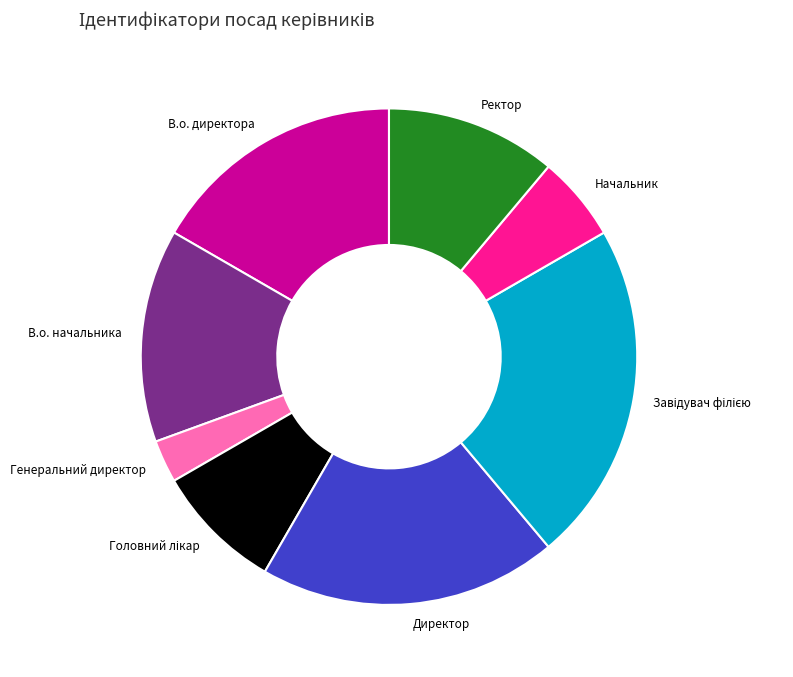

How many segments does this pie chart have?

8